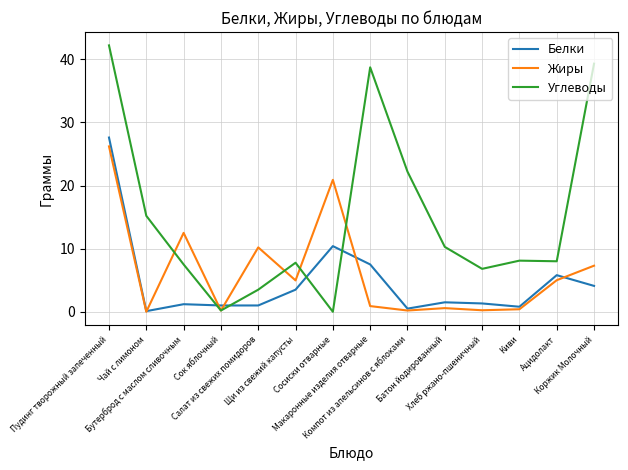

Where do Белки and Углеводы first cross each other?

Бутерброд с маслом сливочным and Сок яблочный